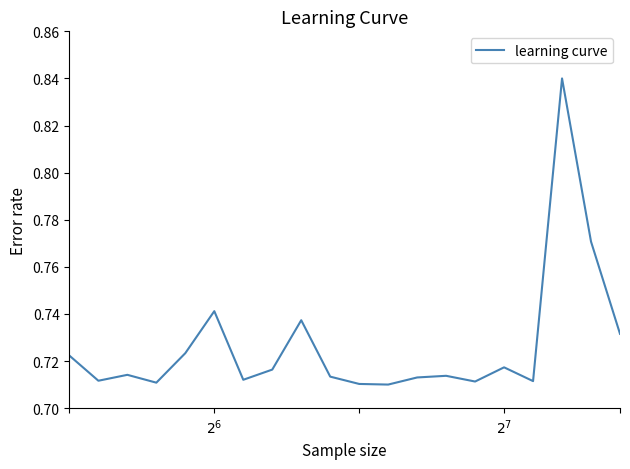

How many interior local peaks (higher than both neighbors) does the data have?

6